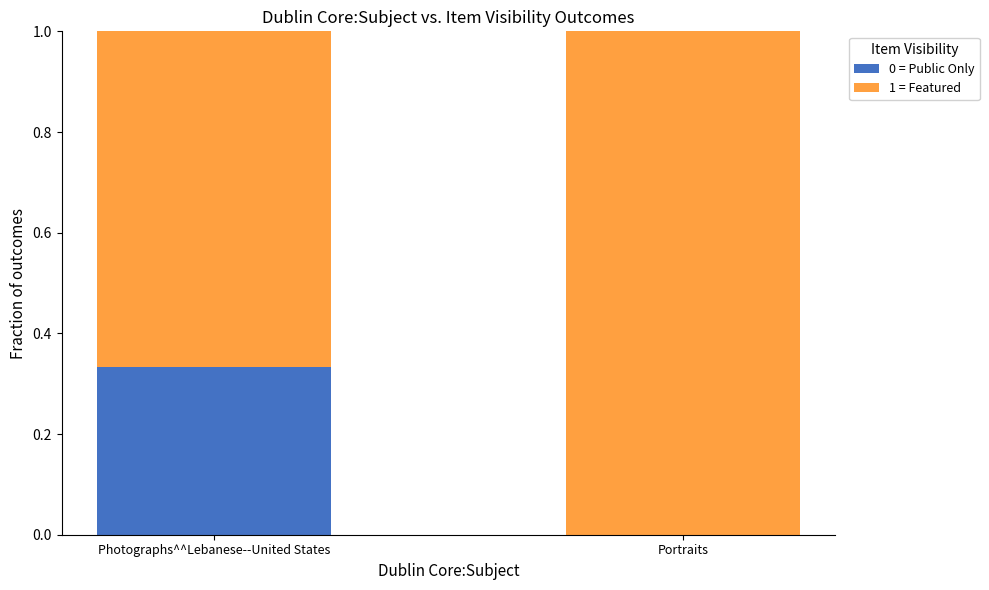

At which label does 0 = Public Only reach its peak?

Photographs^^Lebanese--United States